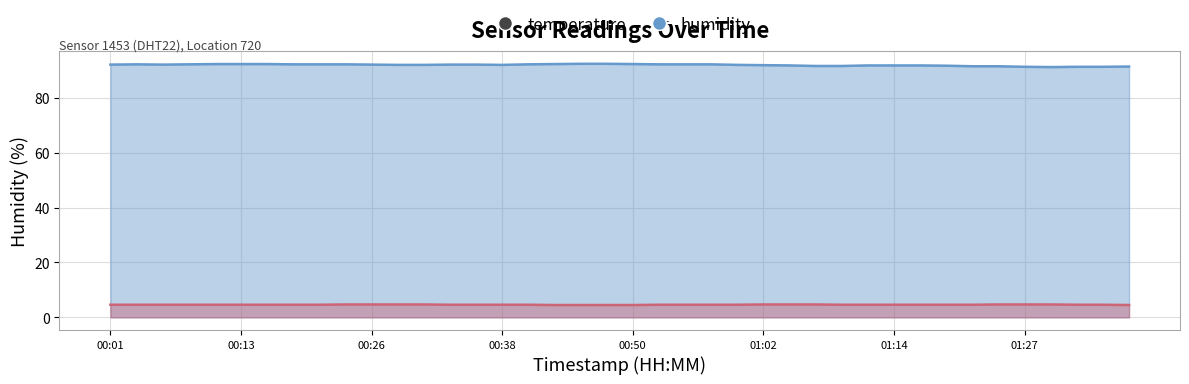

What is the average value of the temperature series?

4.6